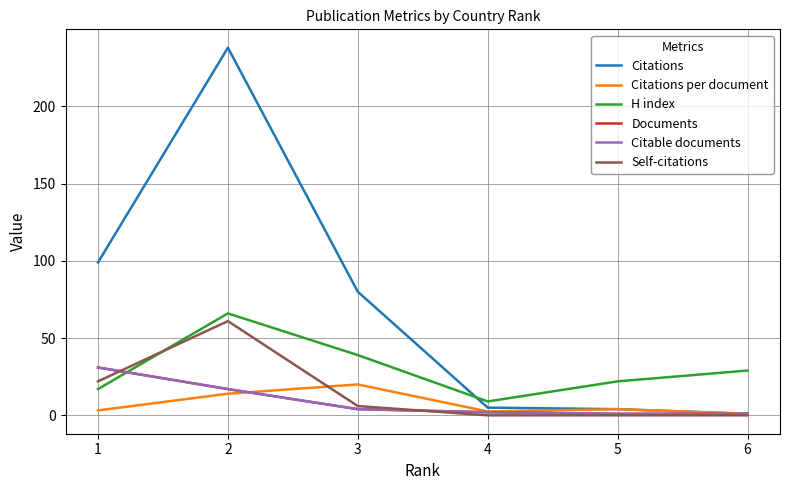

True or false: Citations per document and Citations intersect in this chart.

False